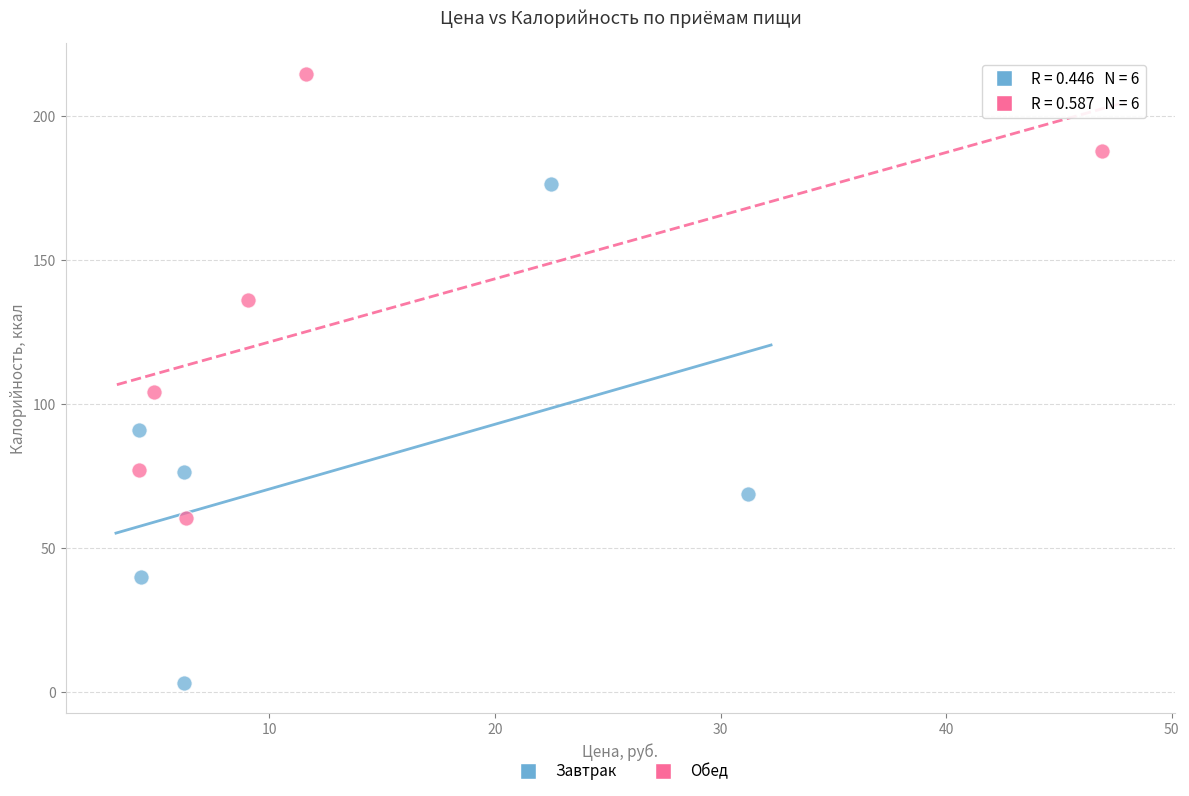

Which series reaches the minimum Y coordinate?

Завтрак